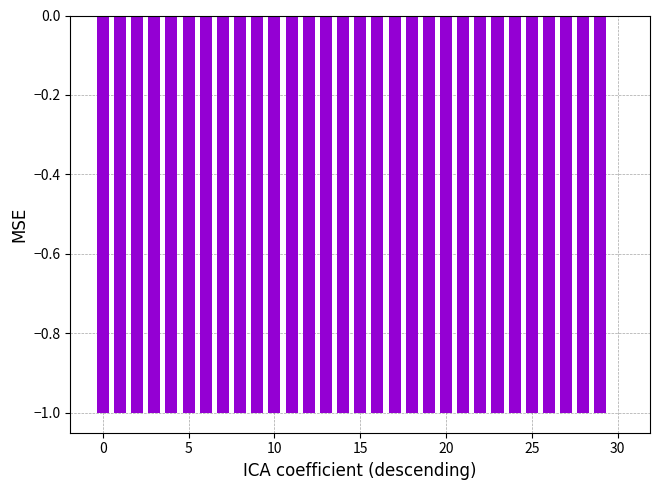

How many values are between -1 and 0?

31